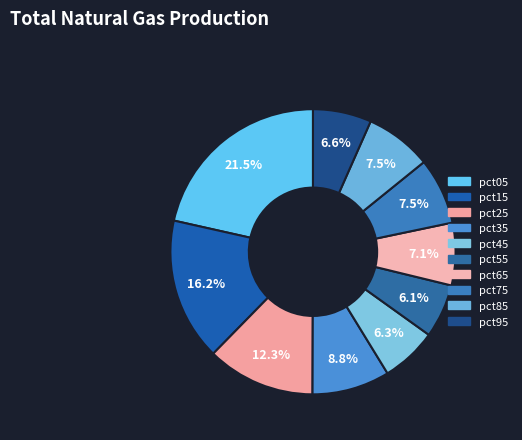

True or false: pct85 accounts for 8% of the total.

True